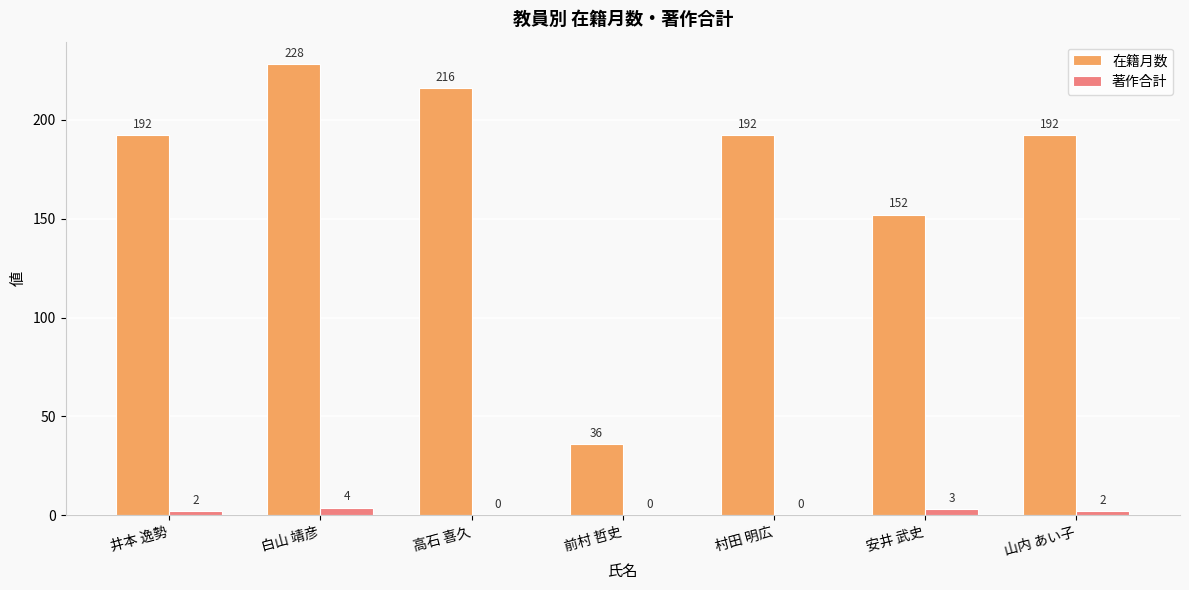

Count the 著作合計 values in the range 0 to 3.

6